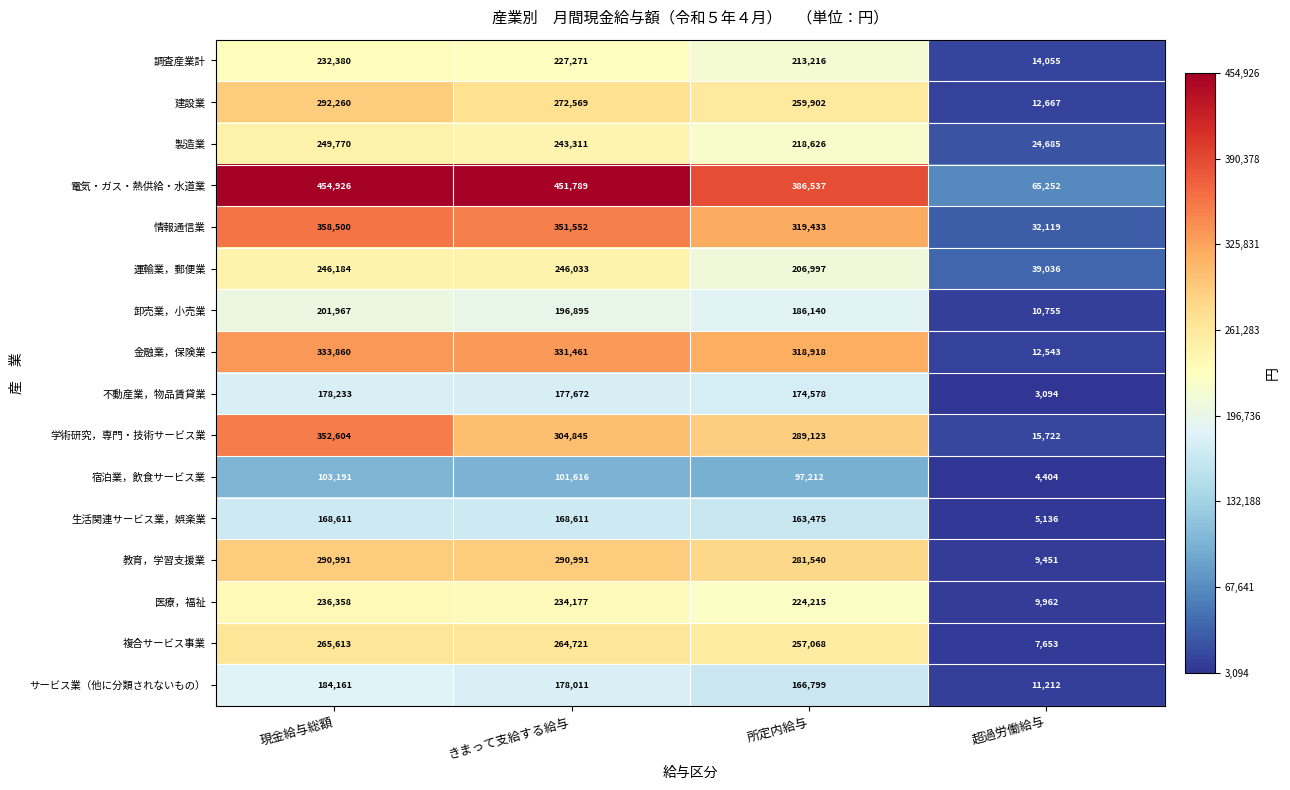

Rank the categories by サービス業（他に分類されないもの） value from highest to lowest.

現金給与総額, きまって支給する給与, 所定内給与, 超過労働給与